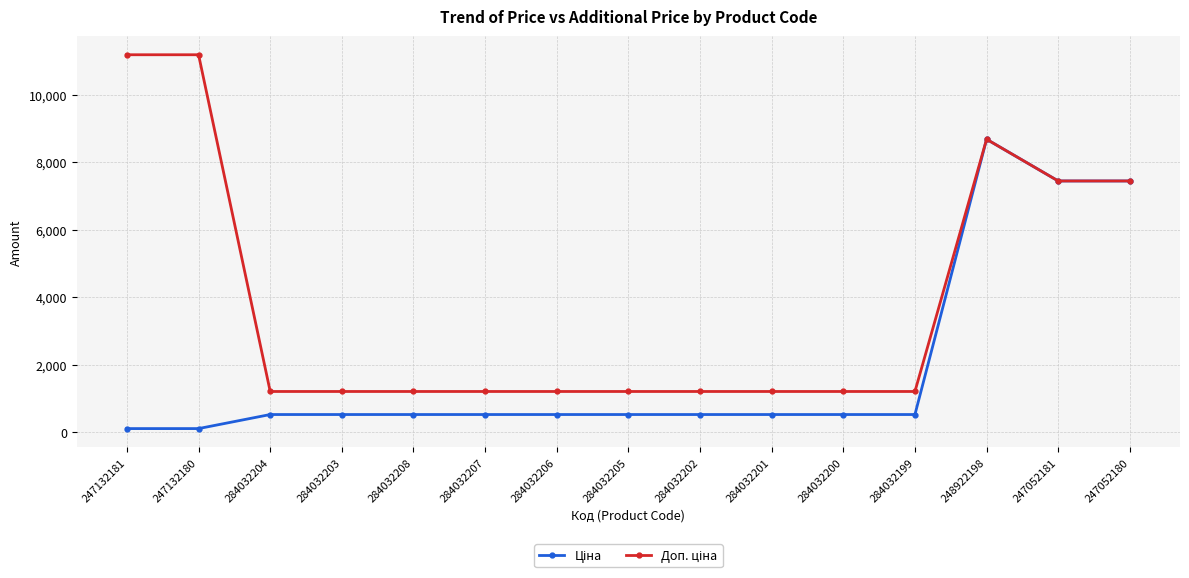

What is the label of the 6th point from the right?

284032201